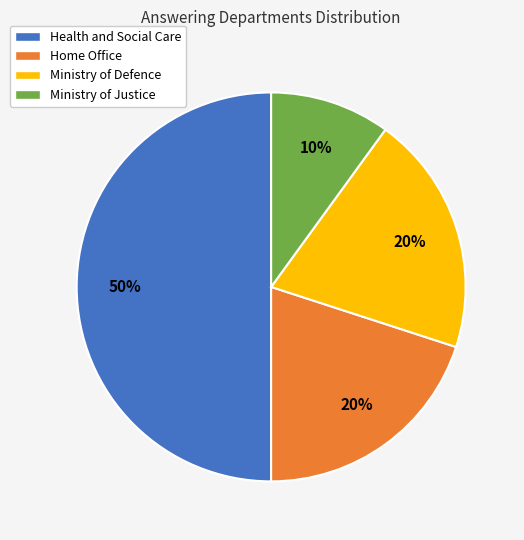

What is the ratio of the value at Ministry of Justice to the value at Health and Social Care?

0.2